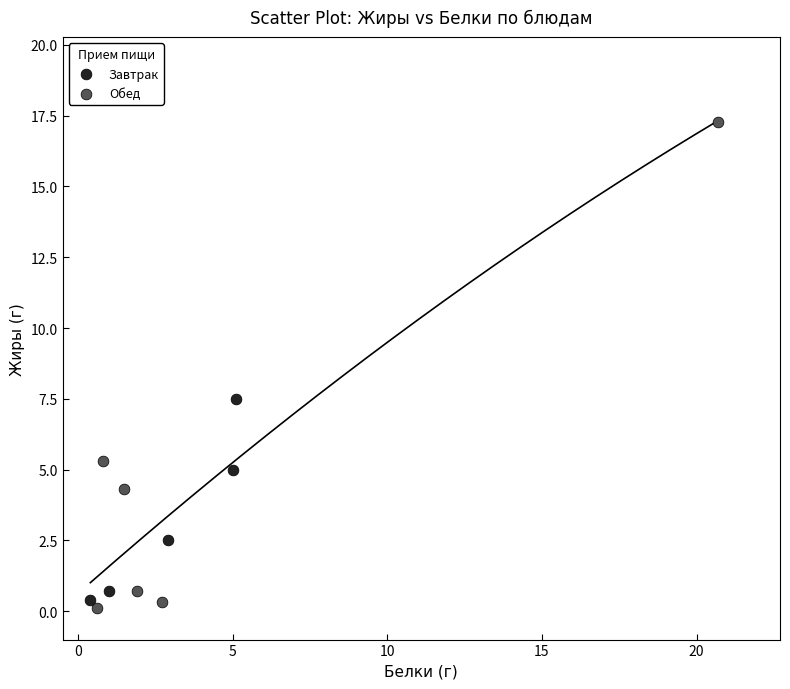

Which series reaches the maximum Y coordinate?

Обед